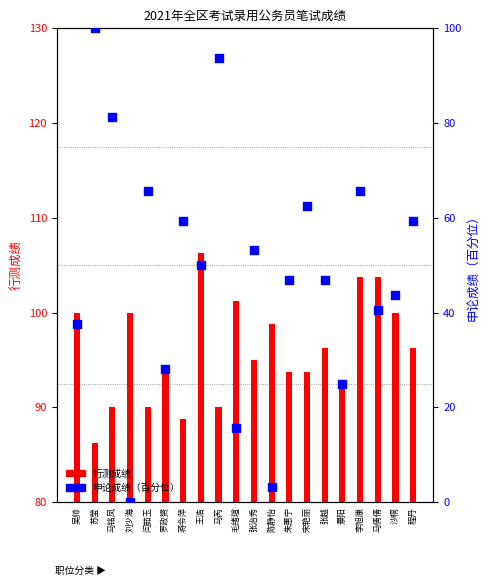

Which series has the widest spread of Y values?

申论成绩